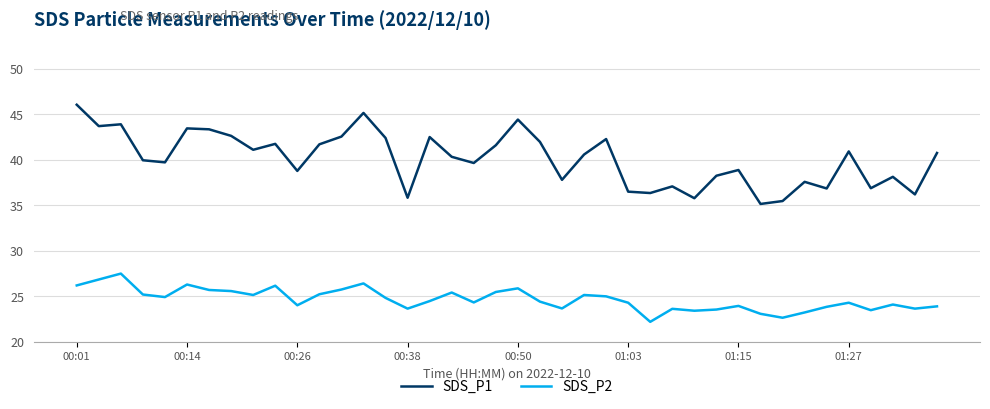

What is the difference between the second highest and second lowest values in the SDS_P1 series?

9.7